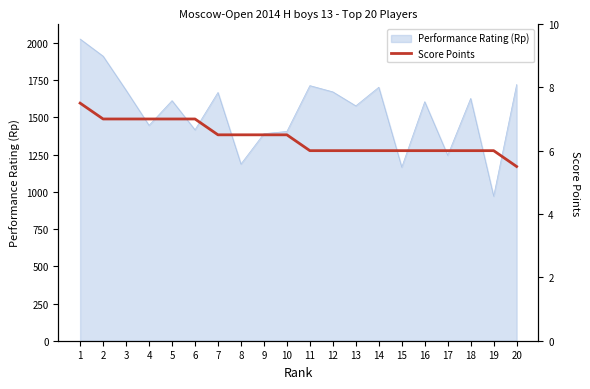

How many data points are less than 6?

1